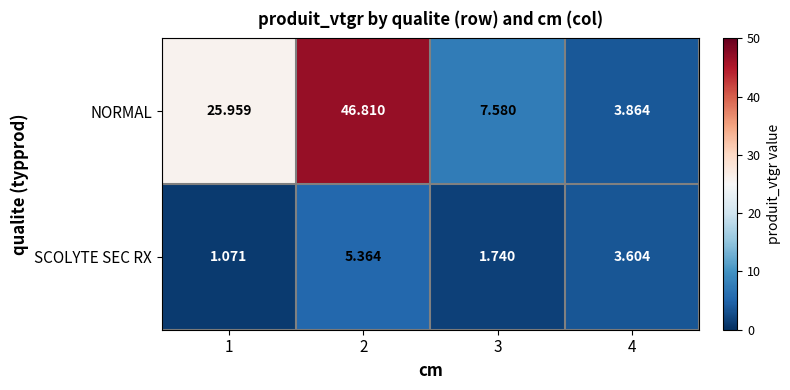

At which category is the sum across all series the highest?

2